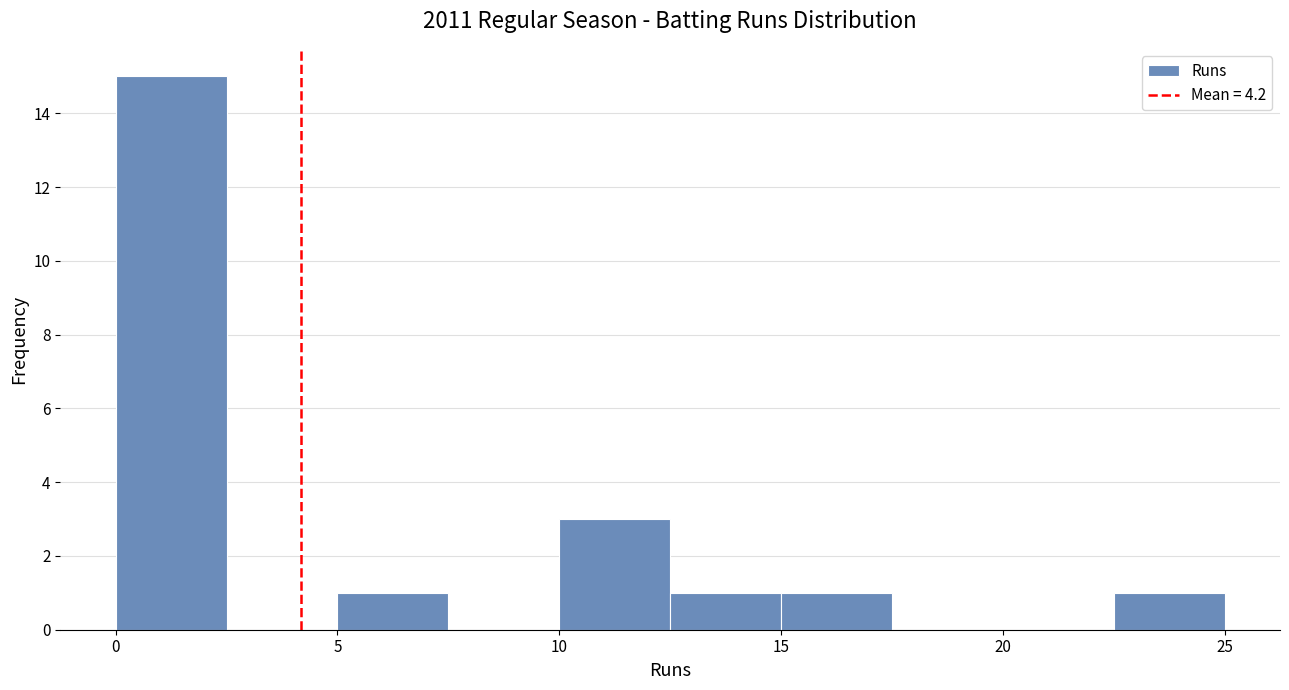

How tall is the bar that spans 10.0 to 12.5 on the x-axis? The values are not printed on the chart, so give them approximately, as read against the axis.

3